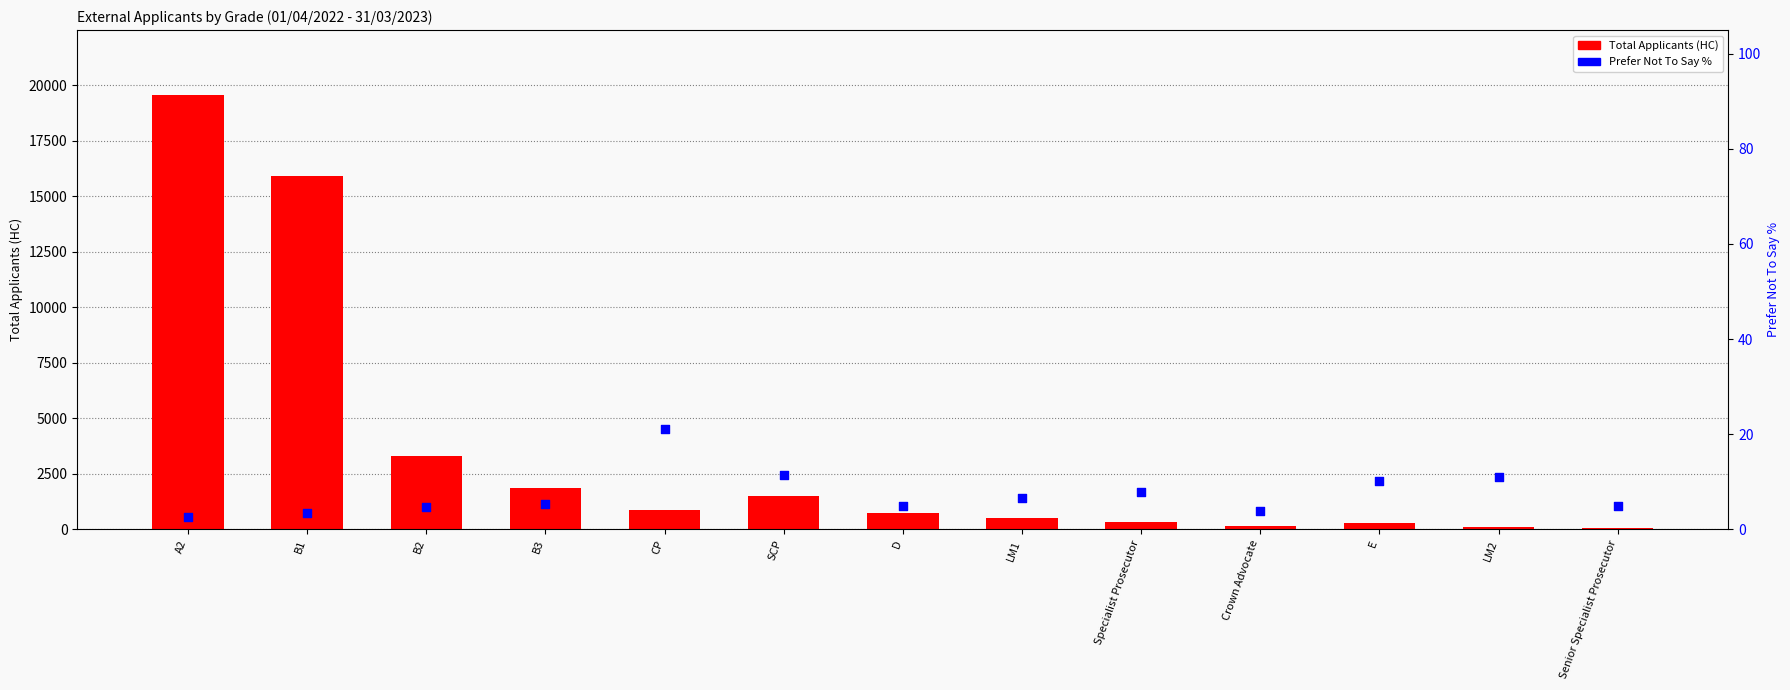

Which series reaches the minimum Y coordinate?

Prefer Not To Say %